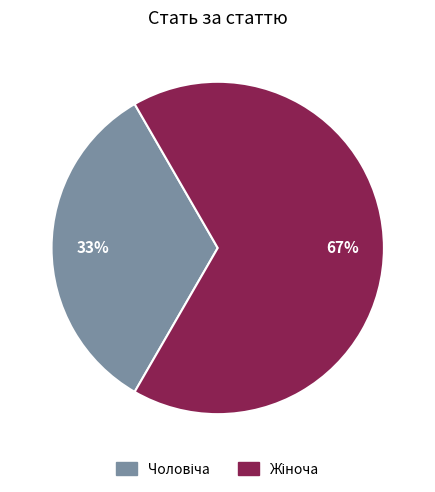

Count the number of slices in the pie.

2